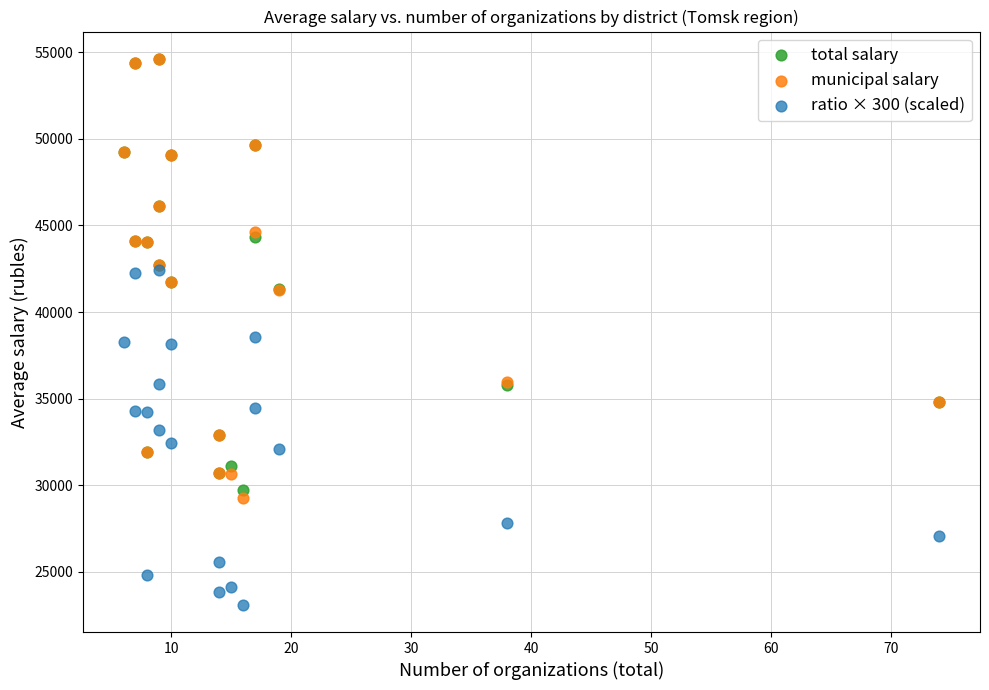

Which series contains the lowest Y value?

ratio × 300 (scaled)